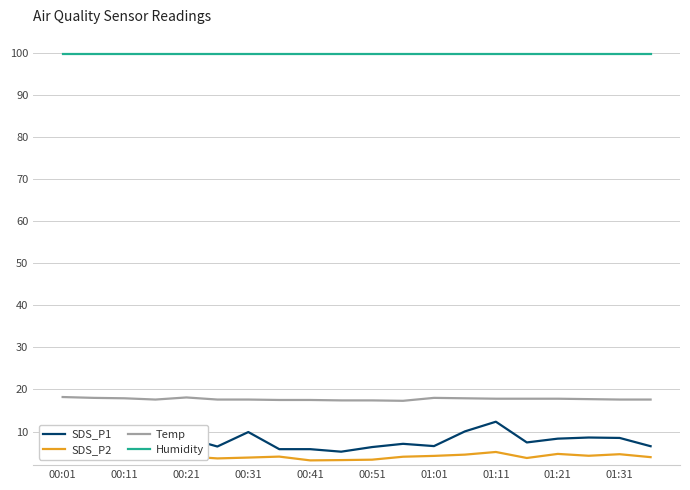

At how many categories does at least one series exceed 60?

20